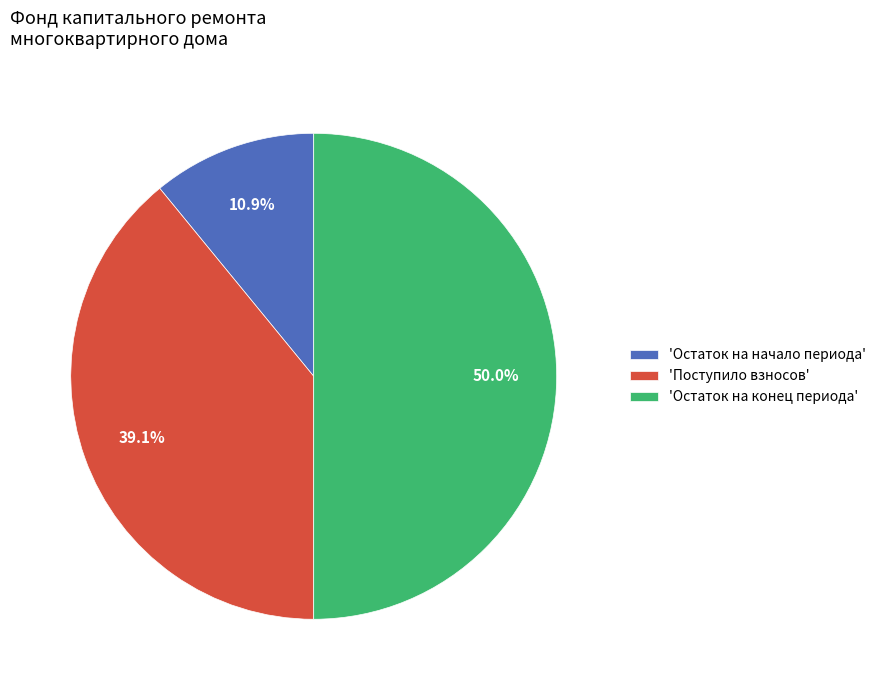

How many slices are in this pie chart?

3